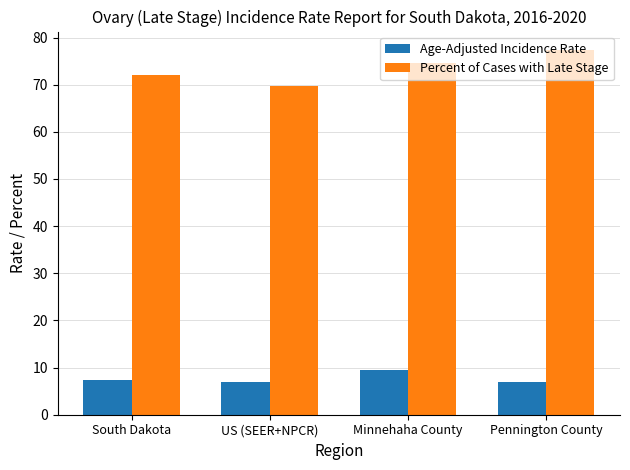

What is the difference between the Age-Adjusted Incidence Rate values at South Dakota and US (SEER+NPCR)?

0.4